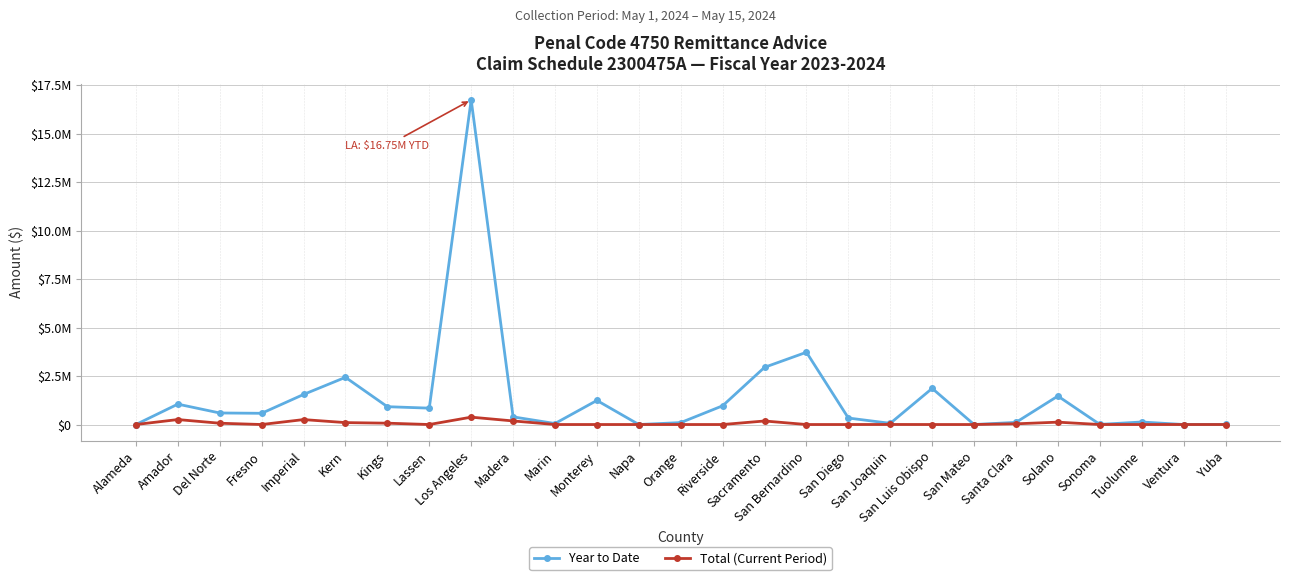

The Year to Date series shows 129601 at Tuolumne. True or false?

True